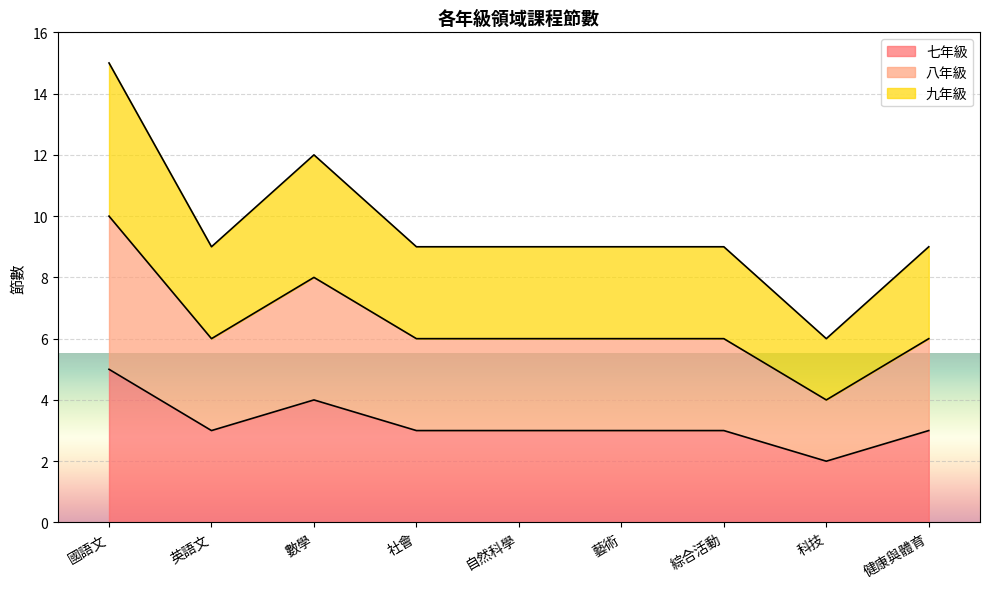

Which label corresponds to the largest value in the chart?

國語文